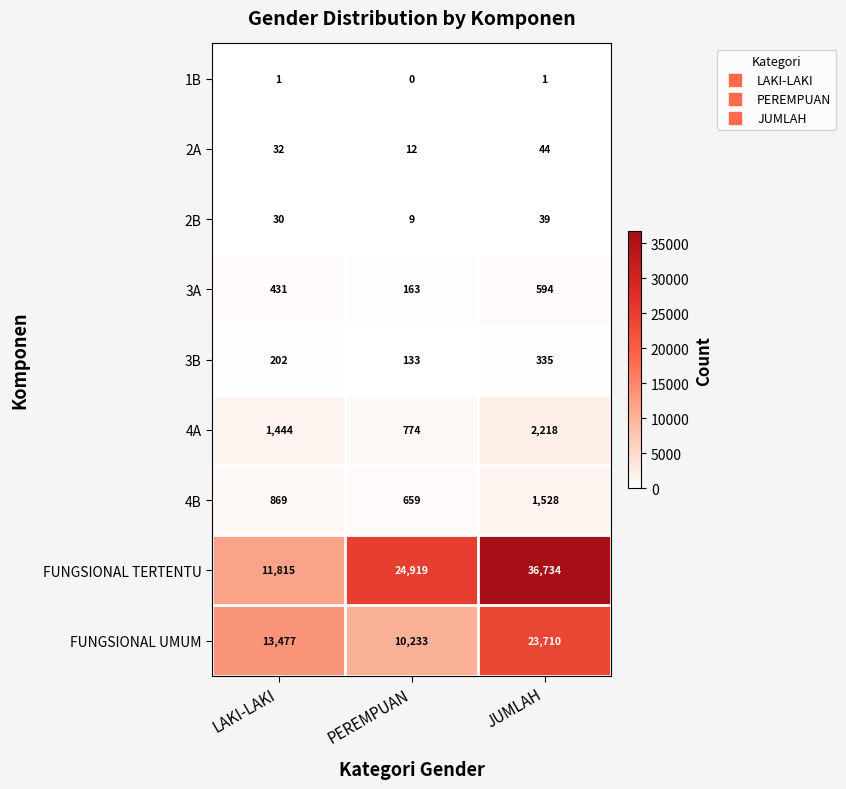

True or false: 4B has a value of 279 at PEREMPUAN.

False